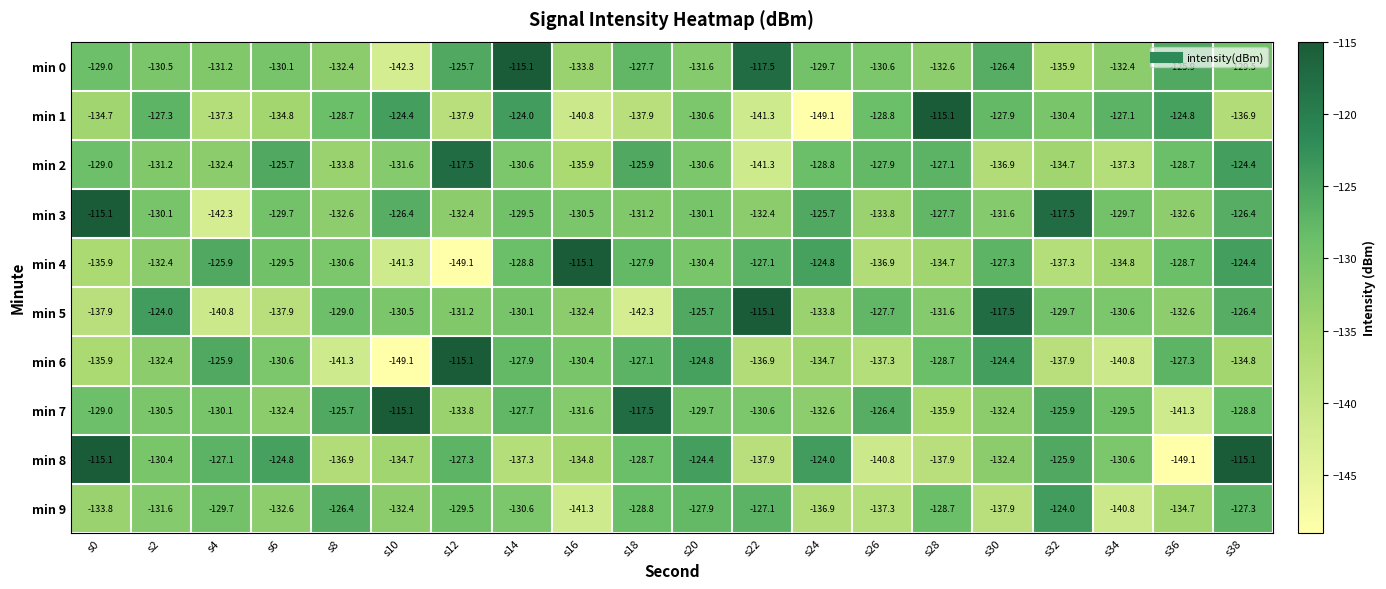

Where is min 5 nearest to the value -128?

s26